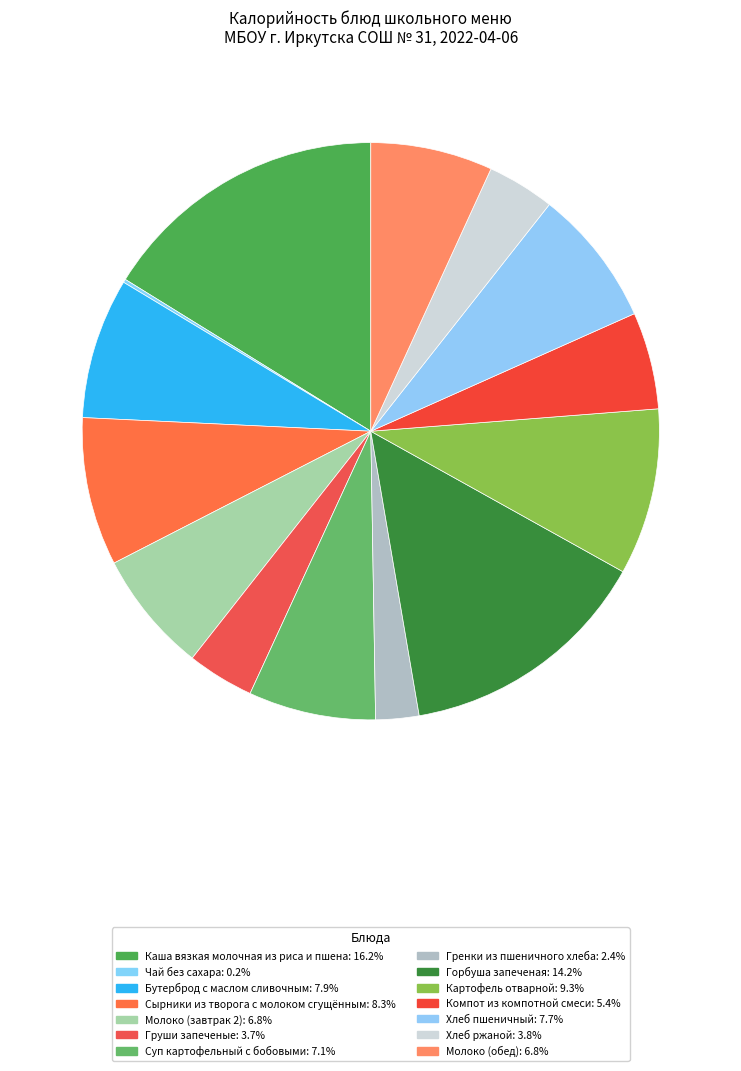

What percentage do Чай без сахара and Сырники из творога с молоком сгущённым together represent?

8.5%